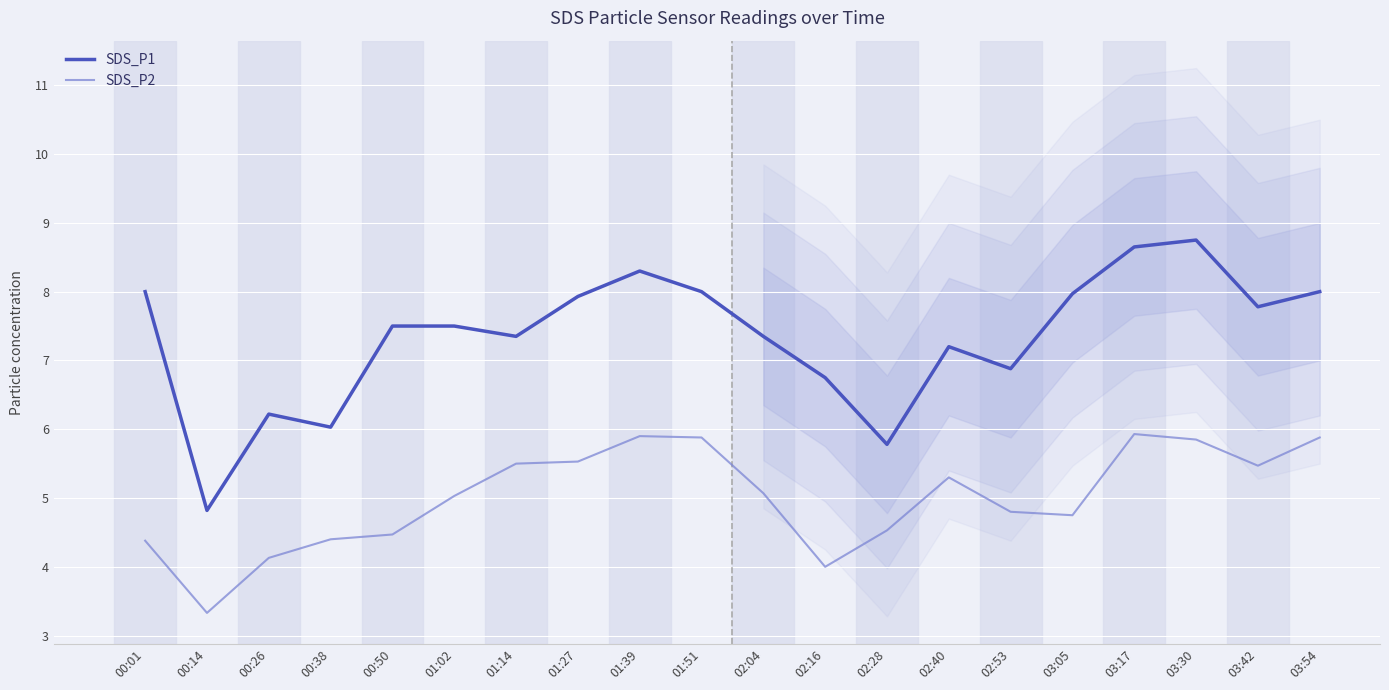

How many series are shown in this chart?

2